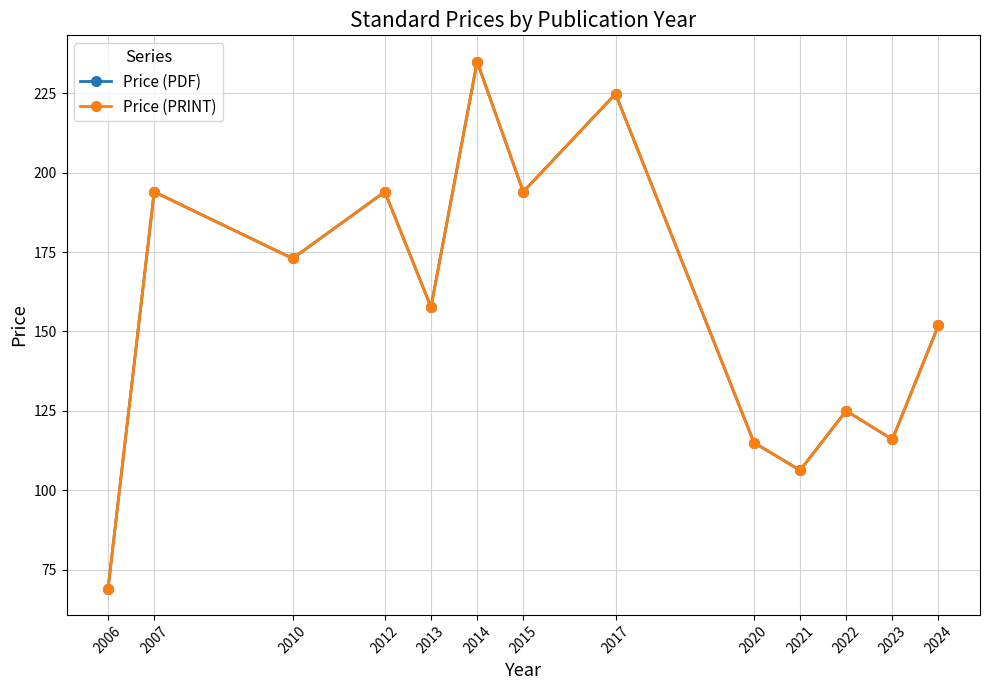

Is it true that Price (PRINT) equals 406.8 at 2014?

False